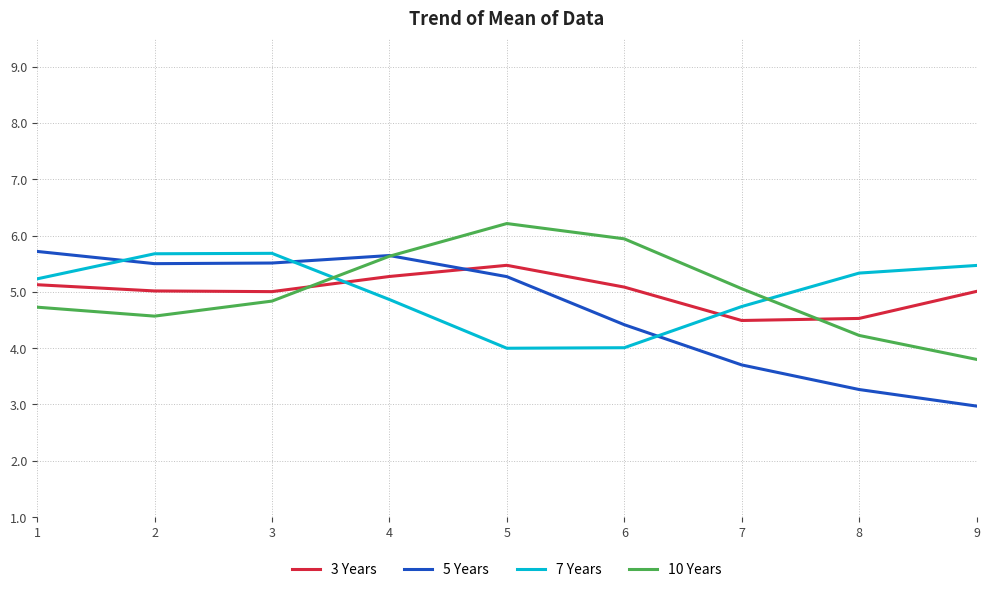

What is the average value of the 5 Years series?

4.7